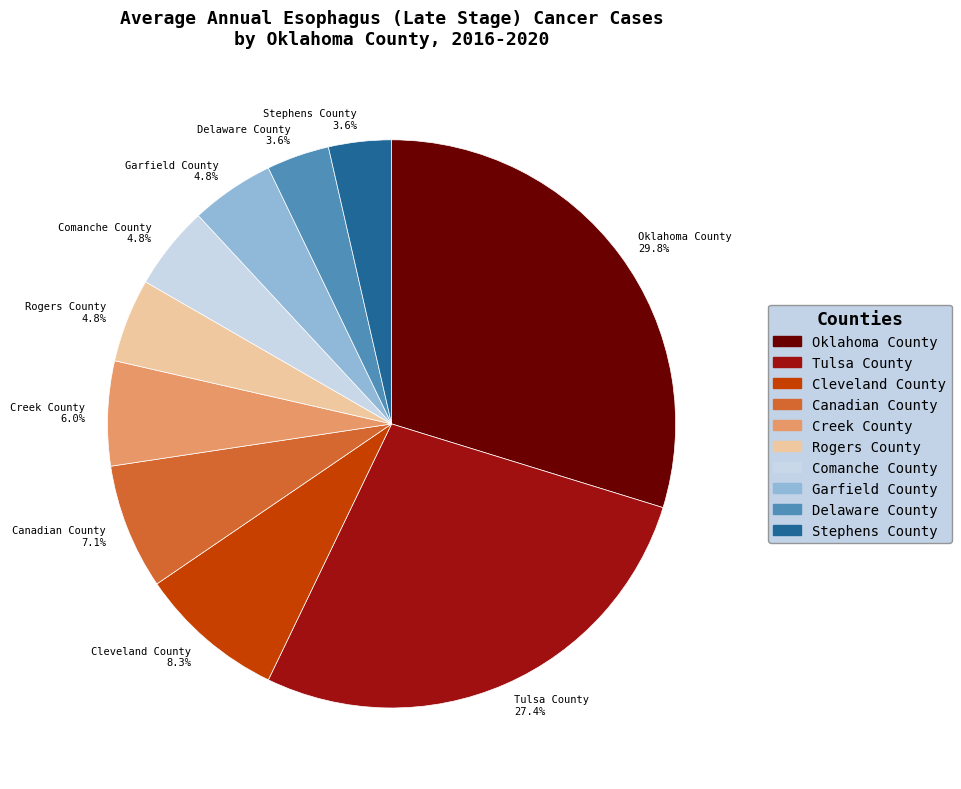

Combined, what portion of the pie is Creek County 6.0% and Cleveland County 8.3%?

14.3%